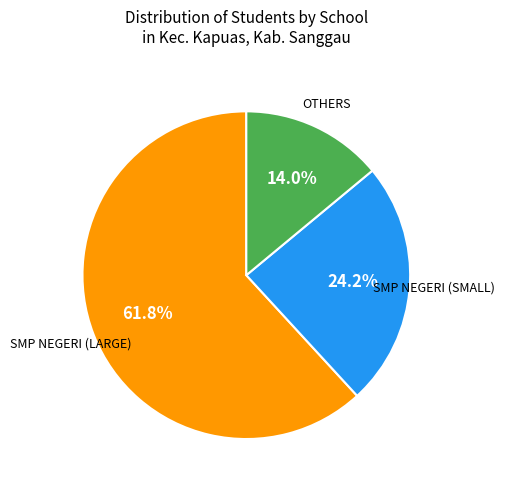

Does any single category account for the majority?

Yes